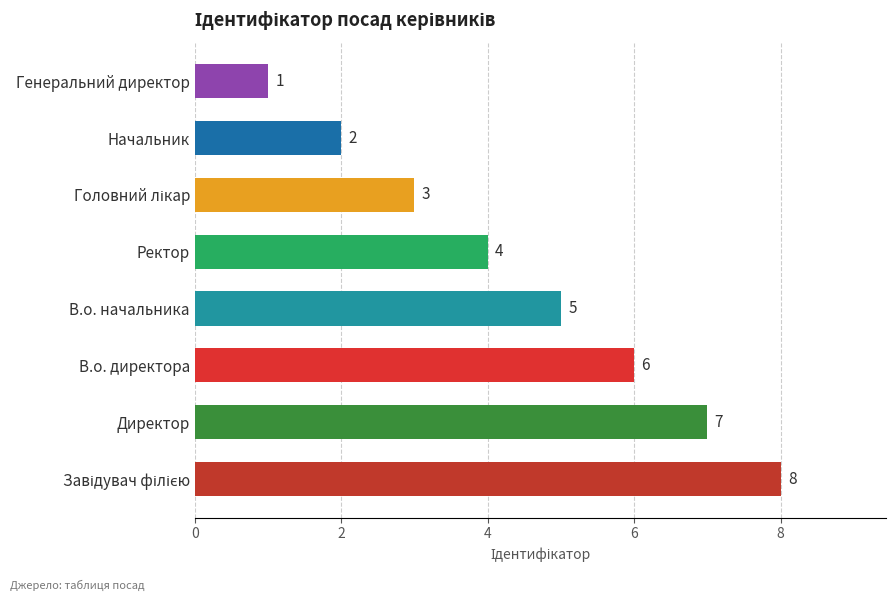

What is the sum of all values?

36